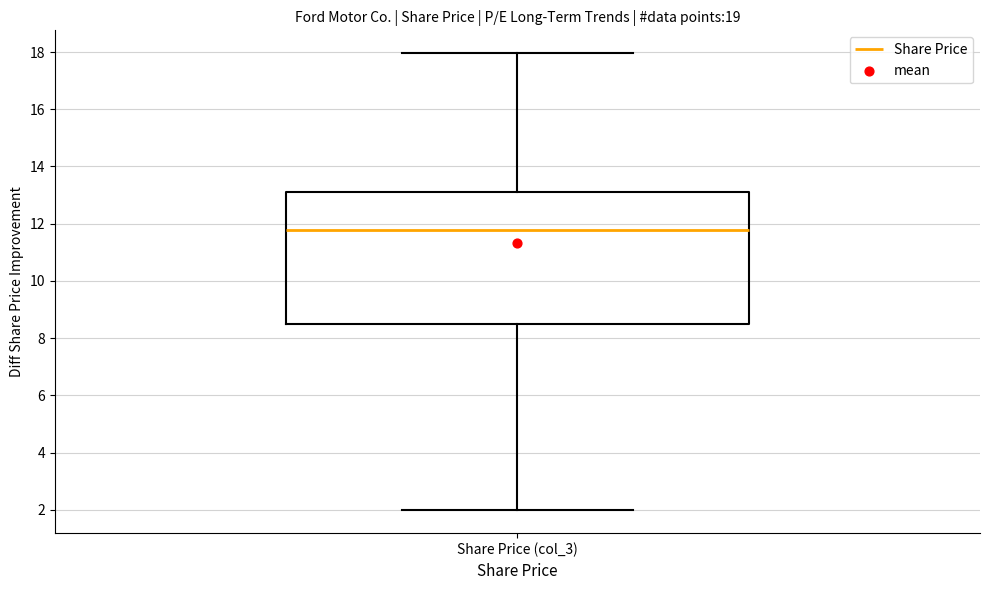

Where does the upper whisker of the box for Share Price (col_3) end on the y-axis? The values are not printed on the chart, so give them approximately, as read against the axis.

18.0